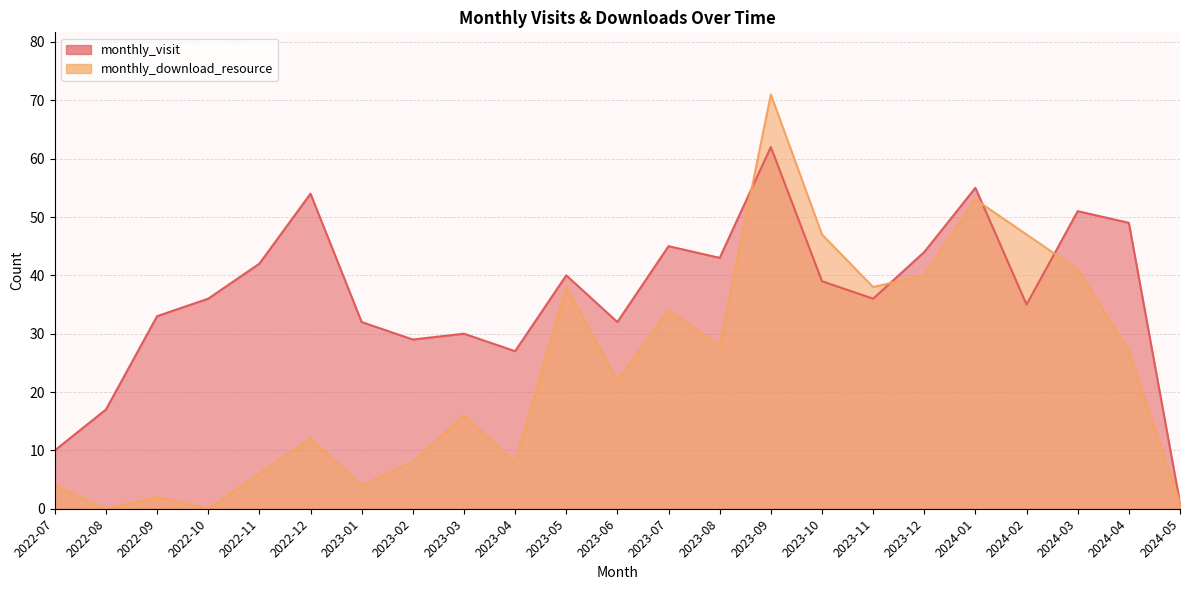

What is the value of the monthly_download_resource point at the 23rd from the left?

1